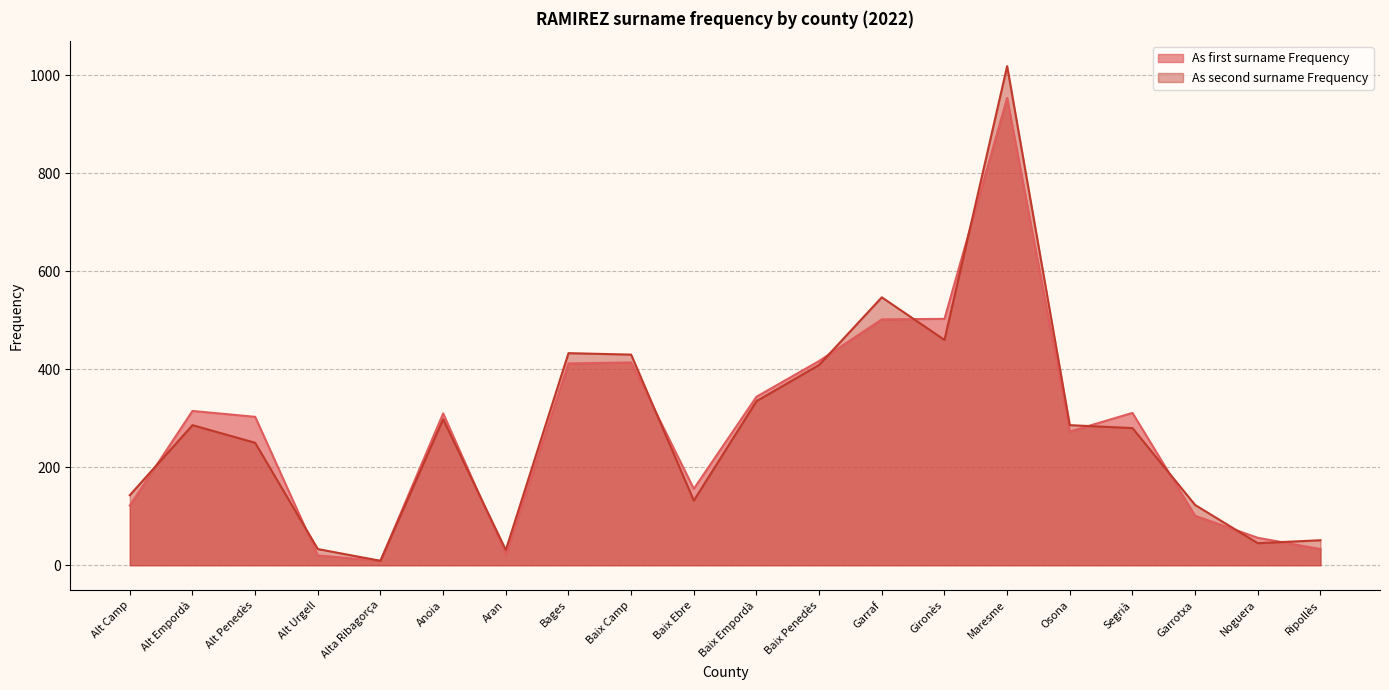

What position from the right is Alt Camp?

20